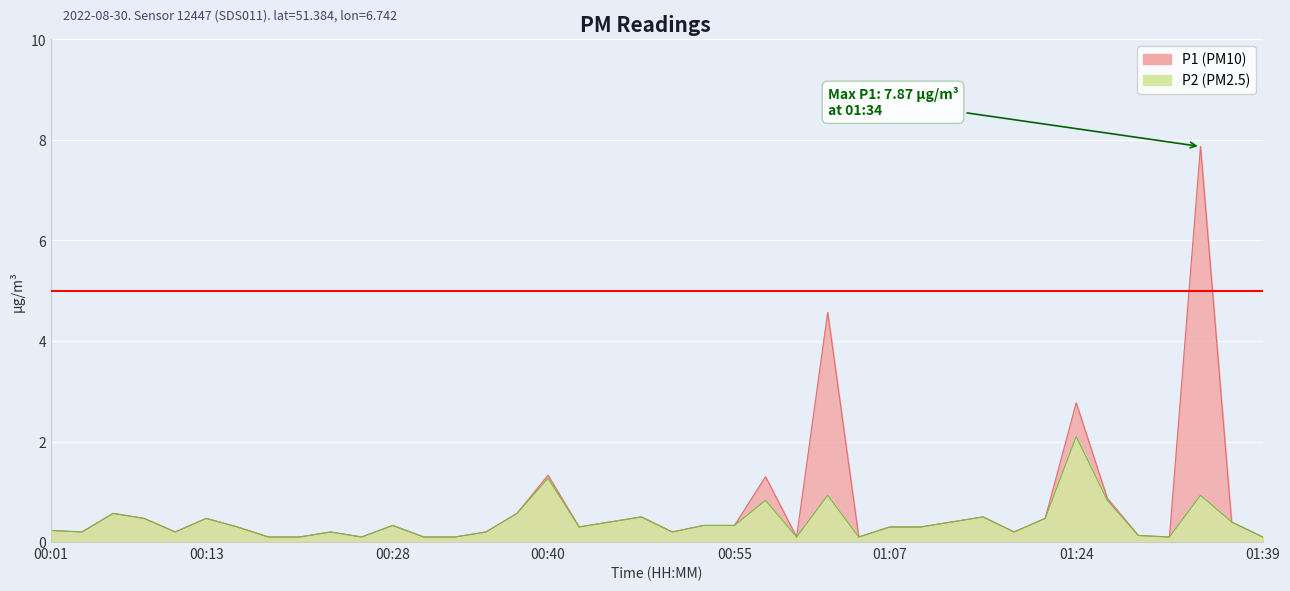

Between 00:28 and 00:13, which is larger?

00:13